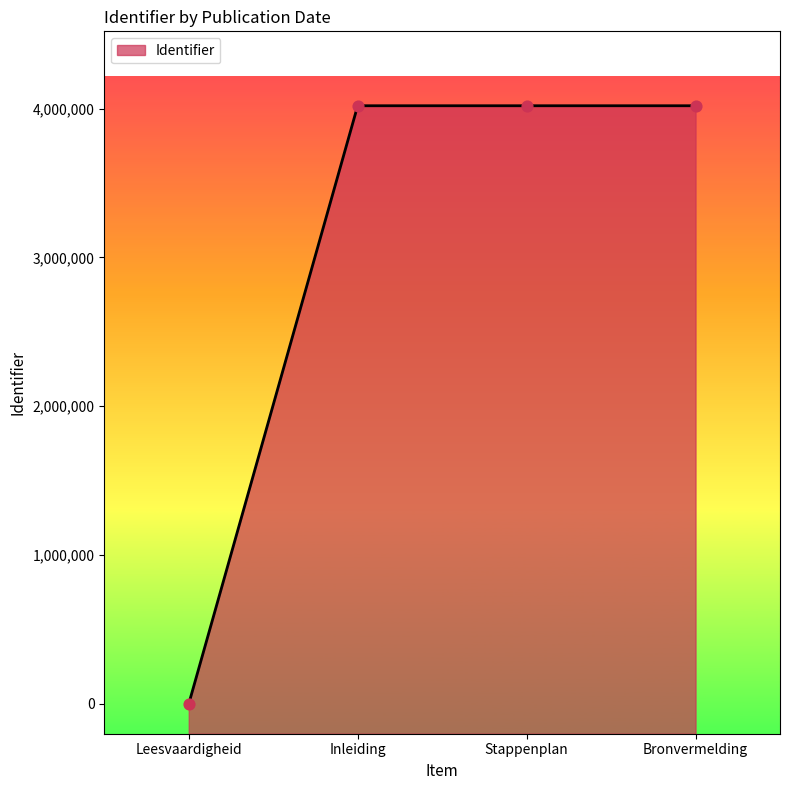

What is the ratio of the value at Stappenplan to the value at Inleiding?

1.0